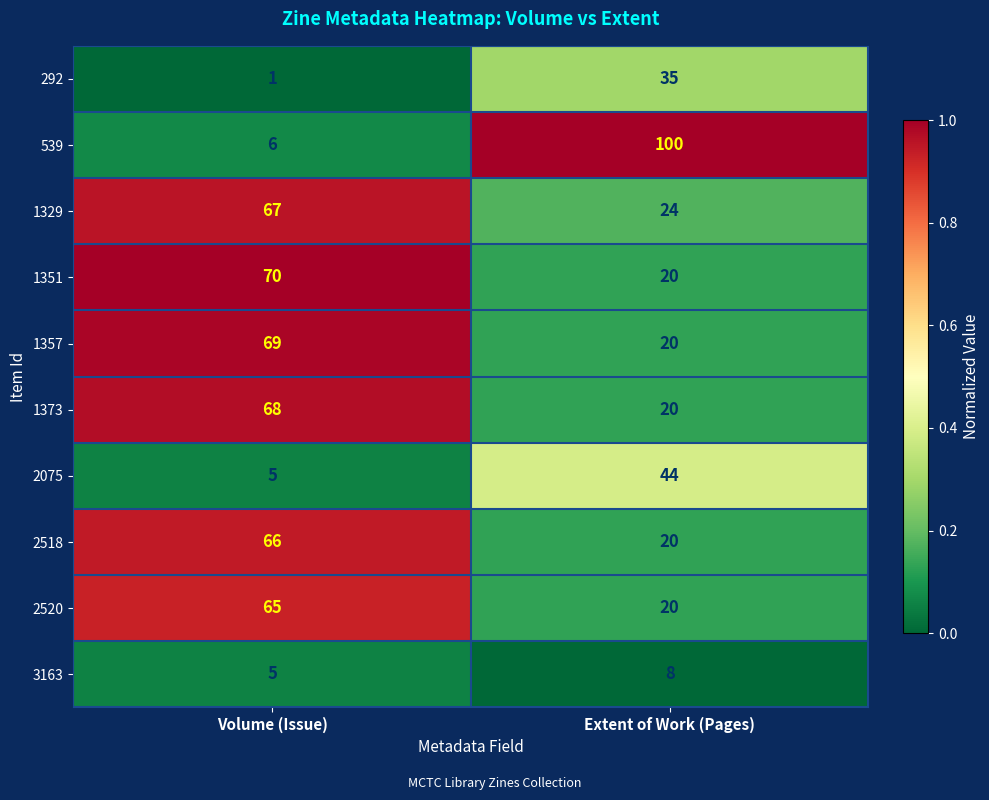

What is the maximum value for 3163?

8